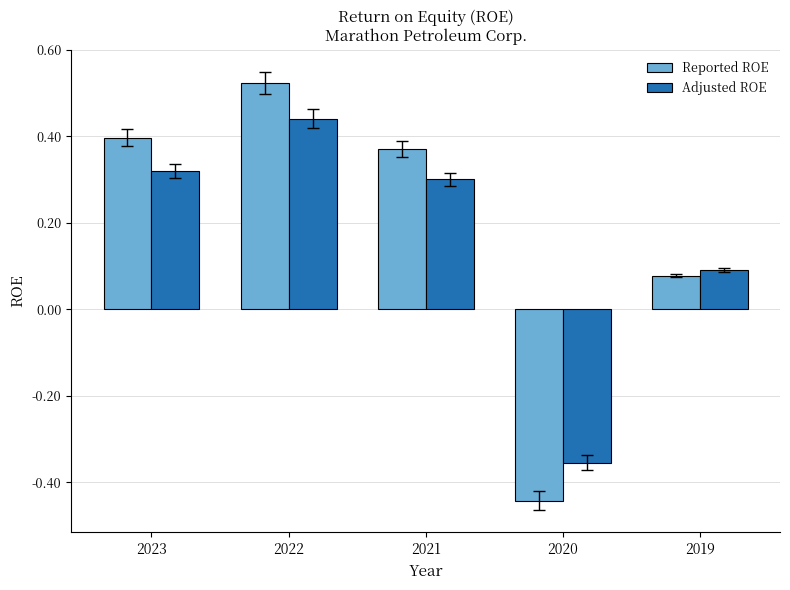

The value of Adjusted ROE at 2020 is -0.6. True or false?

False